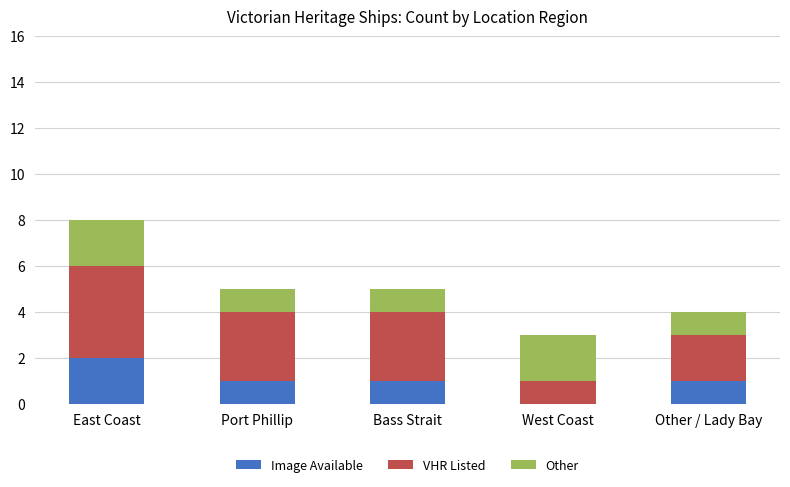

The Image Available series shows -1 at West Coast. True or false?

False